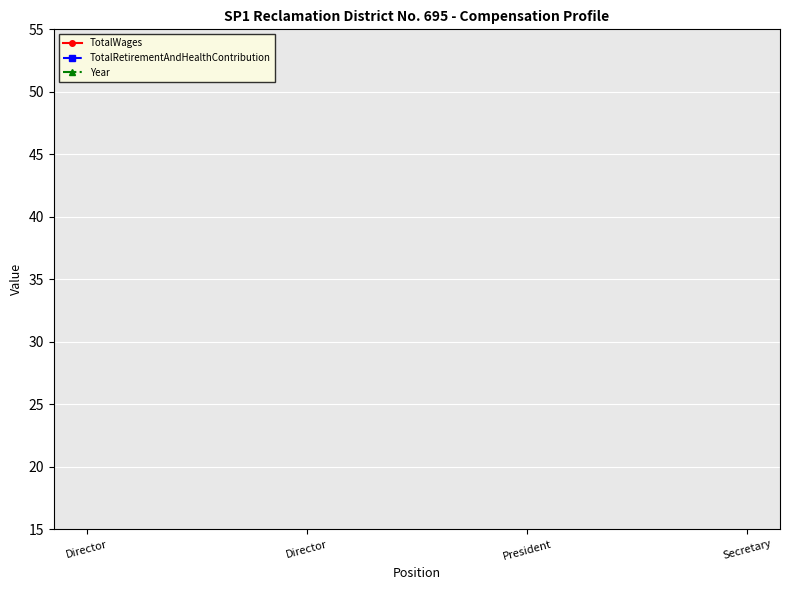

What is the total value across all series at Director?

2013